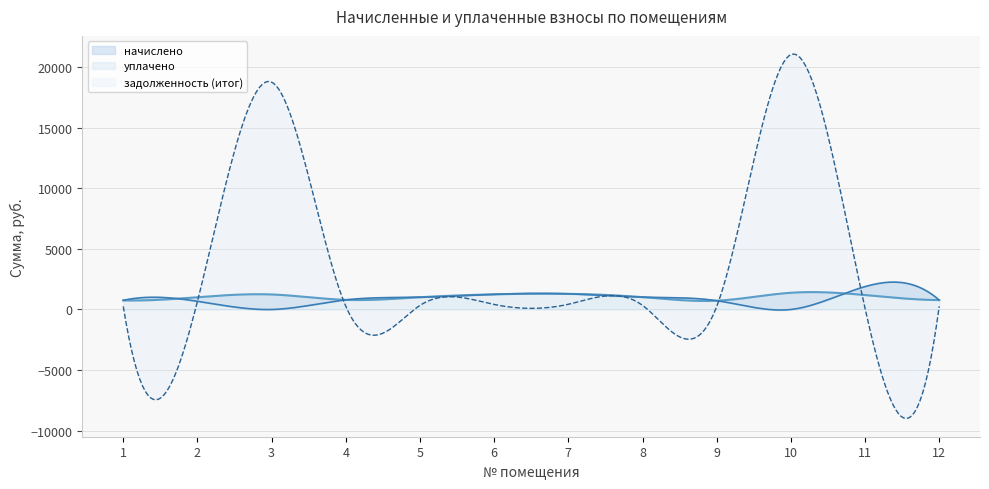

Reading left to right, transcribe all the data shown in this chart.

начислено: 1=756.0	2=1015.2	3=1242.0	4=794.9	5=1013.0	6=1252.8	7=1293.8	8=1021.7	9=727.9	10=1382.4	11=1194.5	12=777.6
уплачено: 1=756.0	2=676.8	3=0.0	4=794.9	5=1013.0	6=1252.8	7=1293.8	8=1021.7	9=727.9	10=0.0	11=1889.5	12=777.6
задолженность (итог): 1=252.0	2=676.8	3=18789.3	4=265.0	5=337.7	6=417.6	7=431.3	8=340.6	9=242.6	10=21063.1	11=101.3	12=259.2